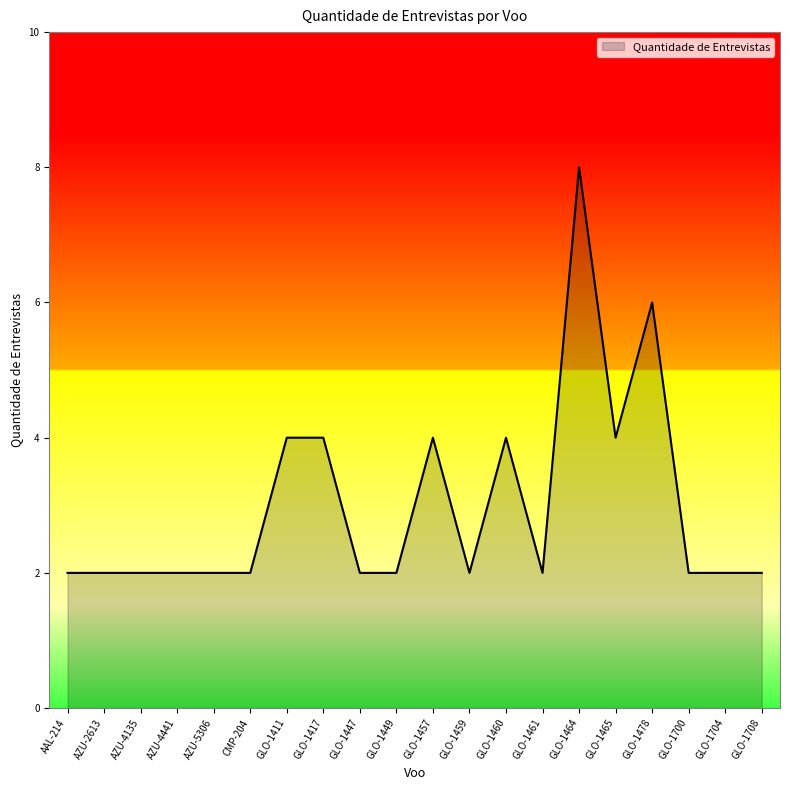

What is the difference between the maximum and minimum values?

6